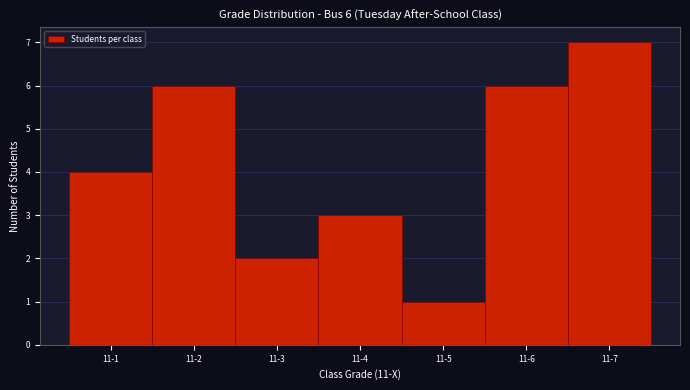

Reading right to left, transcribe all the data shown in this chart.

11-7=7	11-6=6	11-5=1	11-4=3	11-3=2	11-2=6	11-1=4